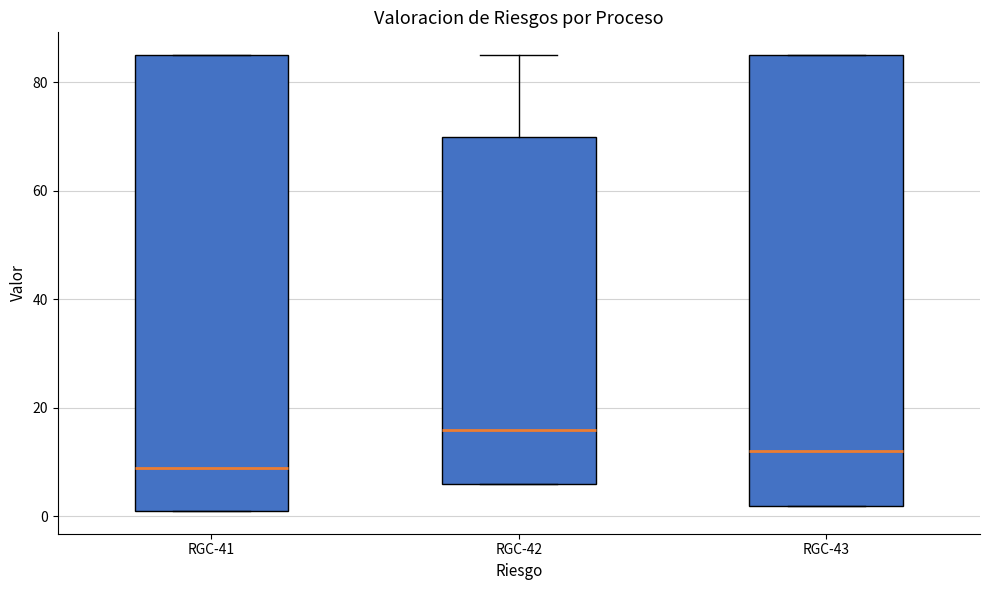

Which box's median line is the lowest?

RGC-41